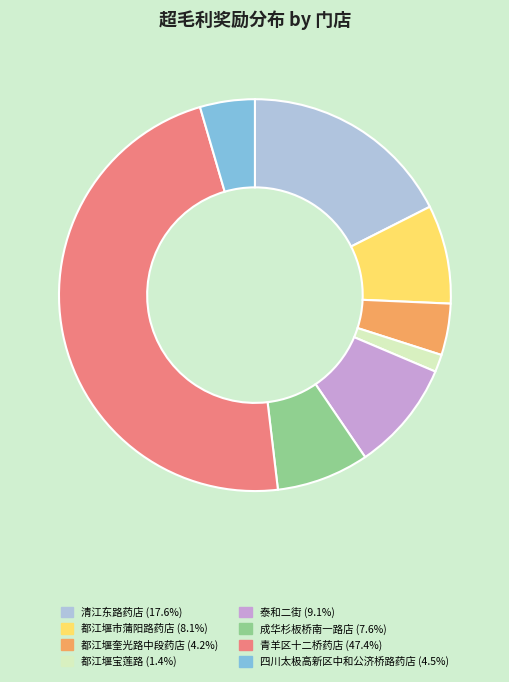

How many segments does this pie chart have?

8